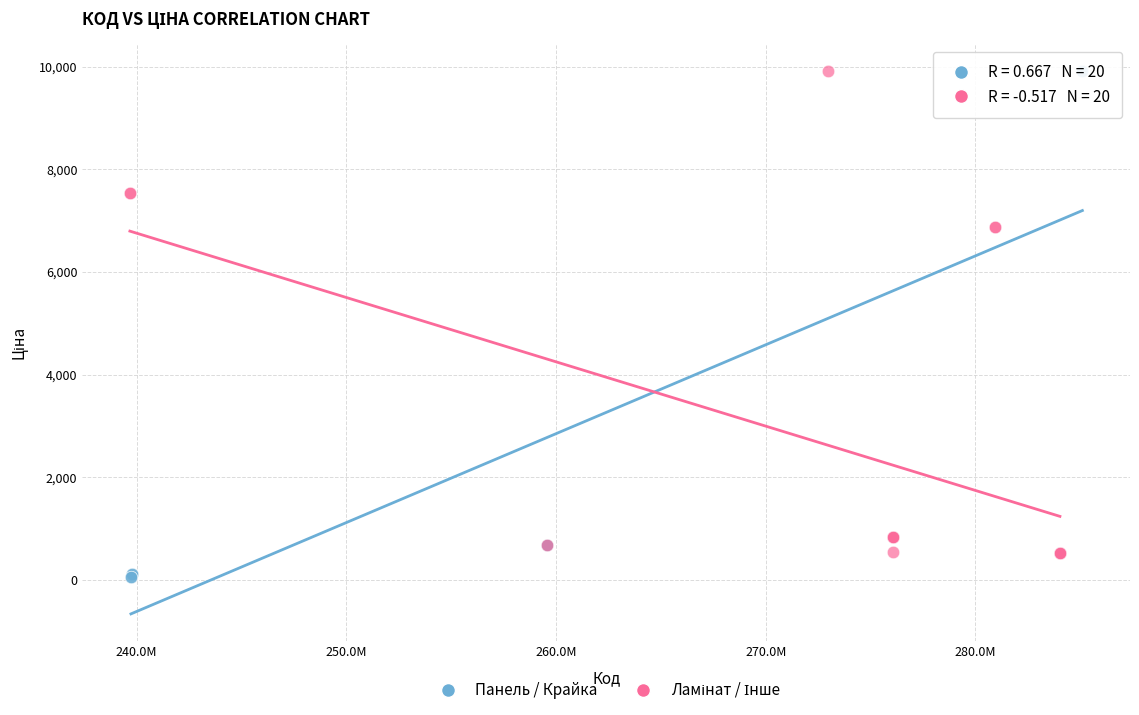

Which series contains the lowest Y value?

Панель / Крайка